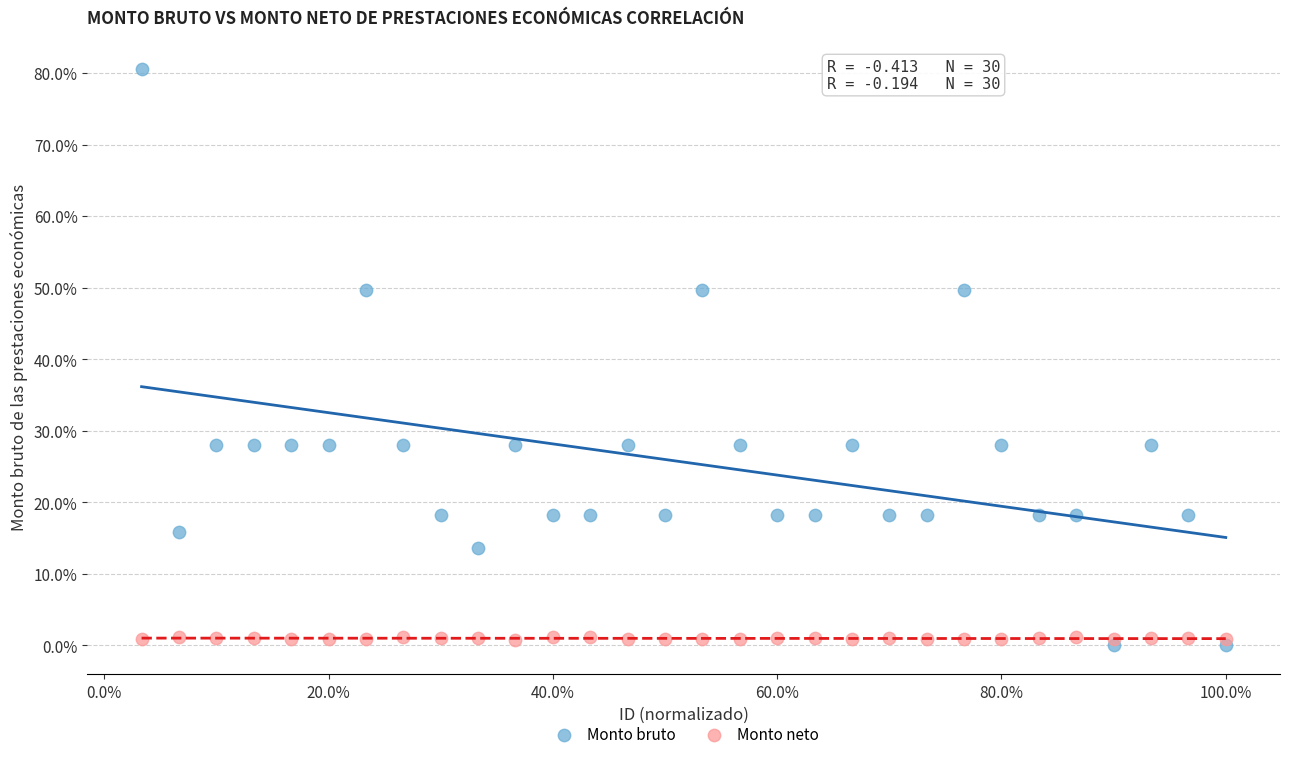

Which series reaches the minimum Y coordinate?

Monto bruto